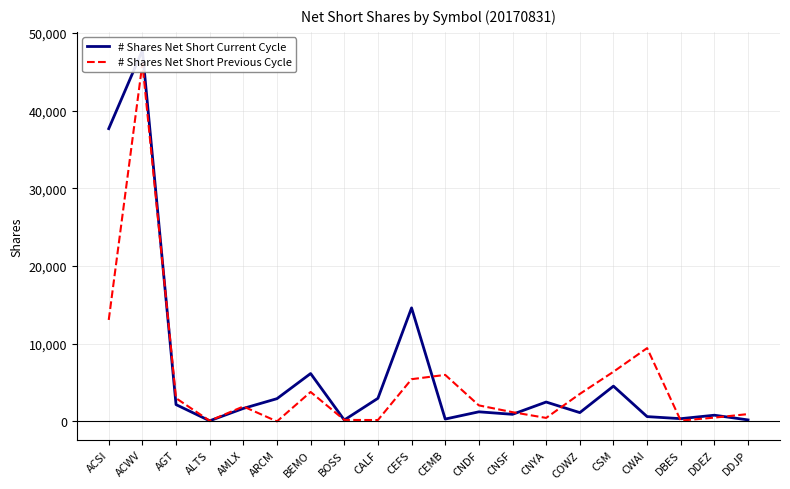

How many data points in # Shares Net Short Current Cycle are above 1669?

9